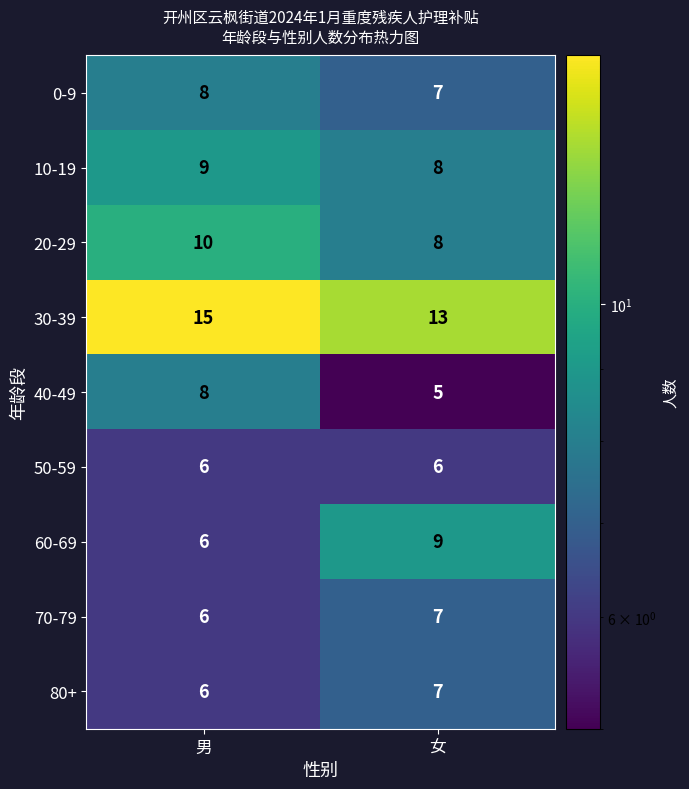

What is the sum of all 40-49 values?

13